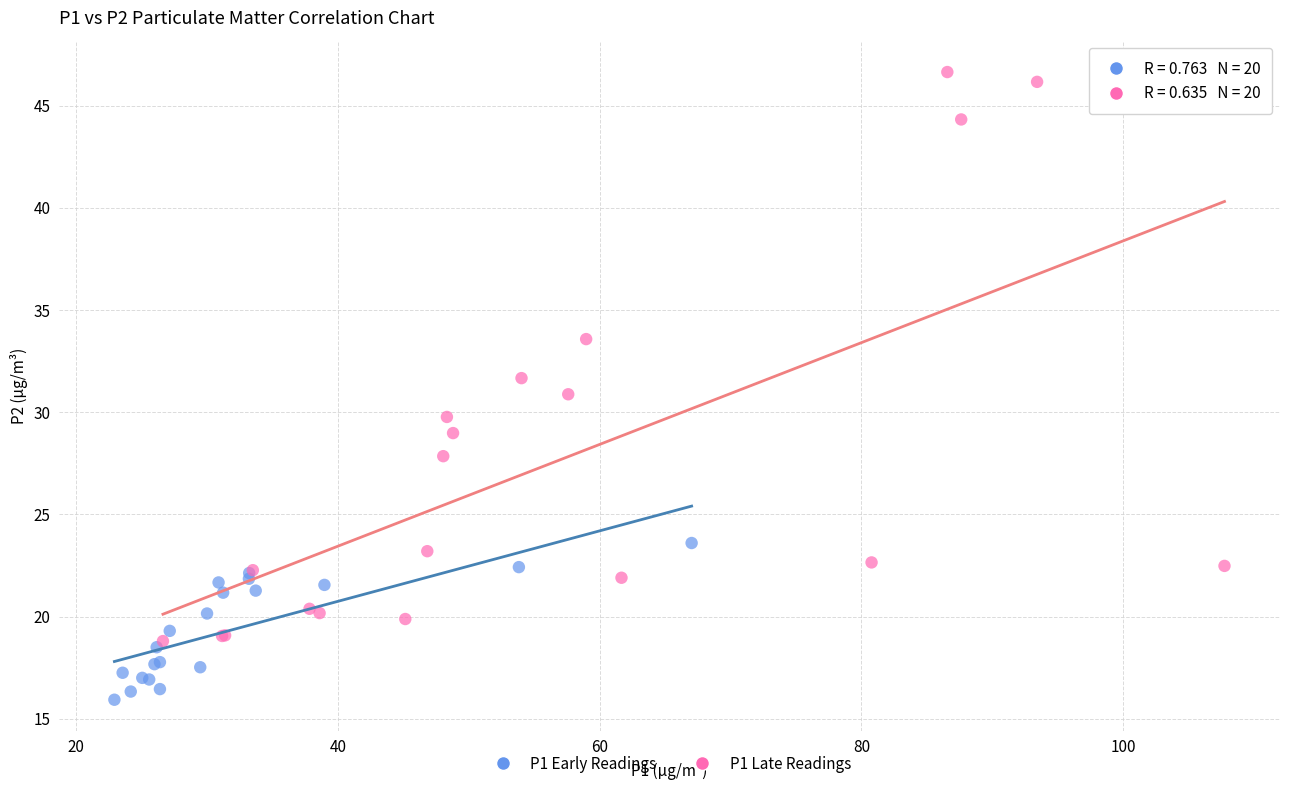

Which series reaches the minimum Y coordinate?

P1 Early Readings